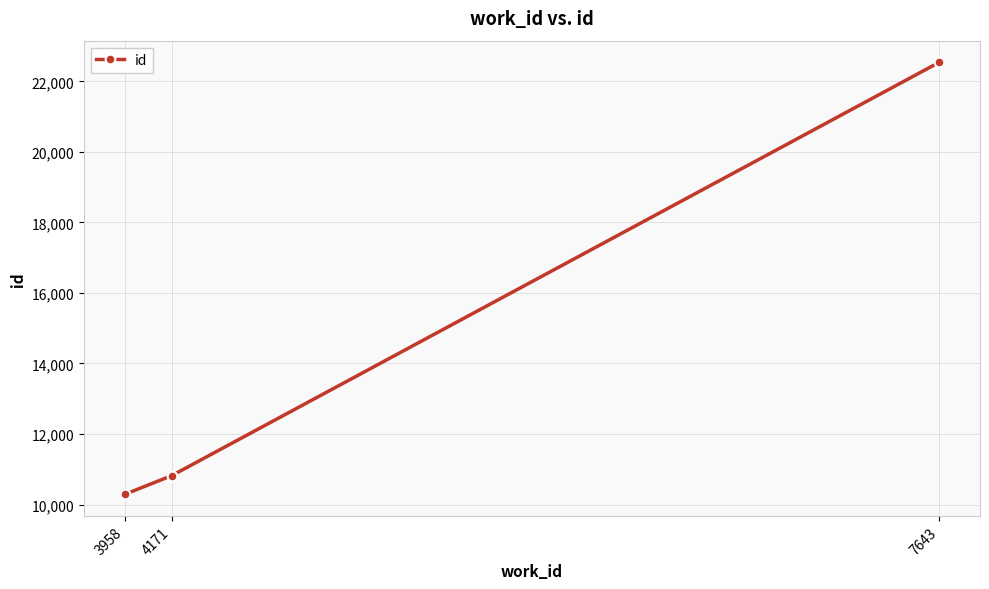

What is the change in value from 4171 to 7643?

+11723